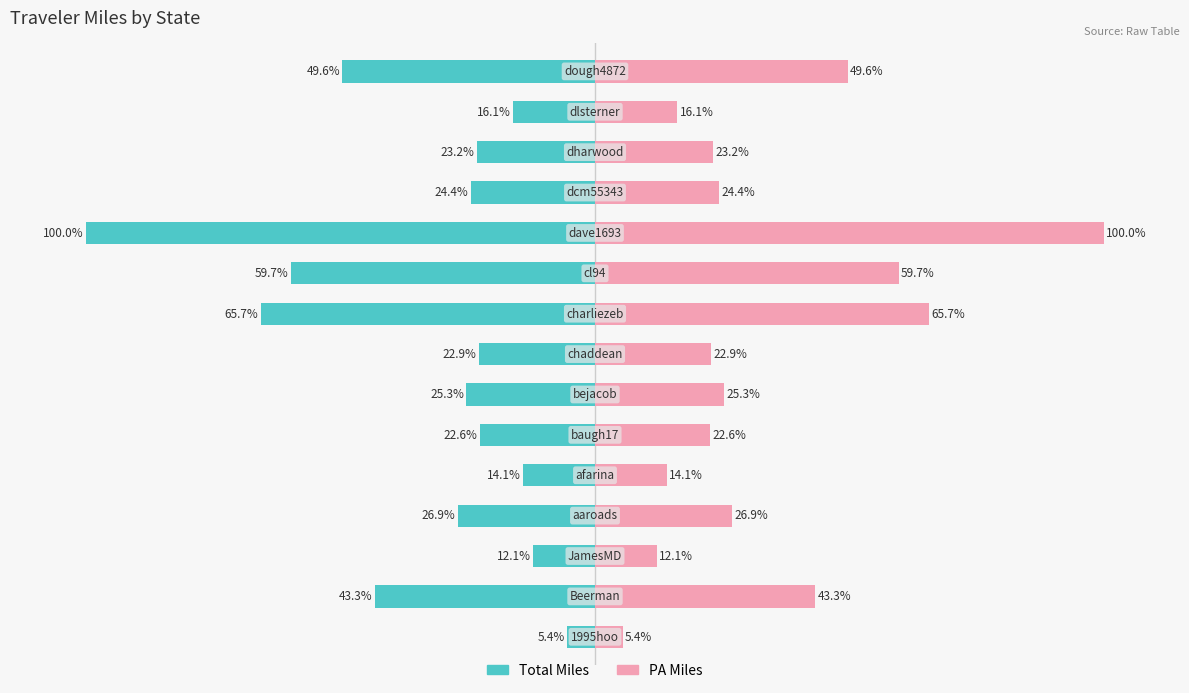

What is the minimum value for PA Miles?

5.4